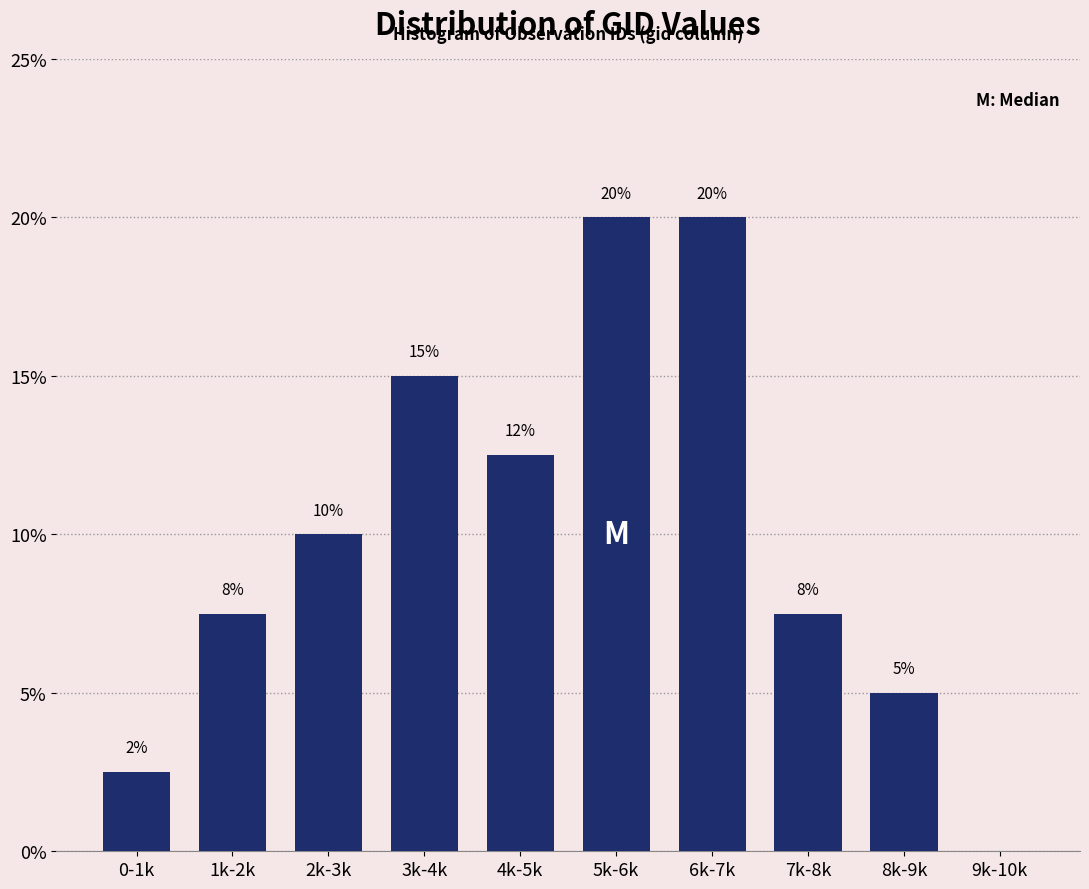

Are the bars horizontal?

No